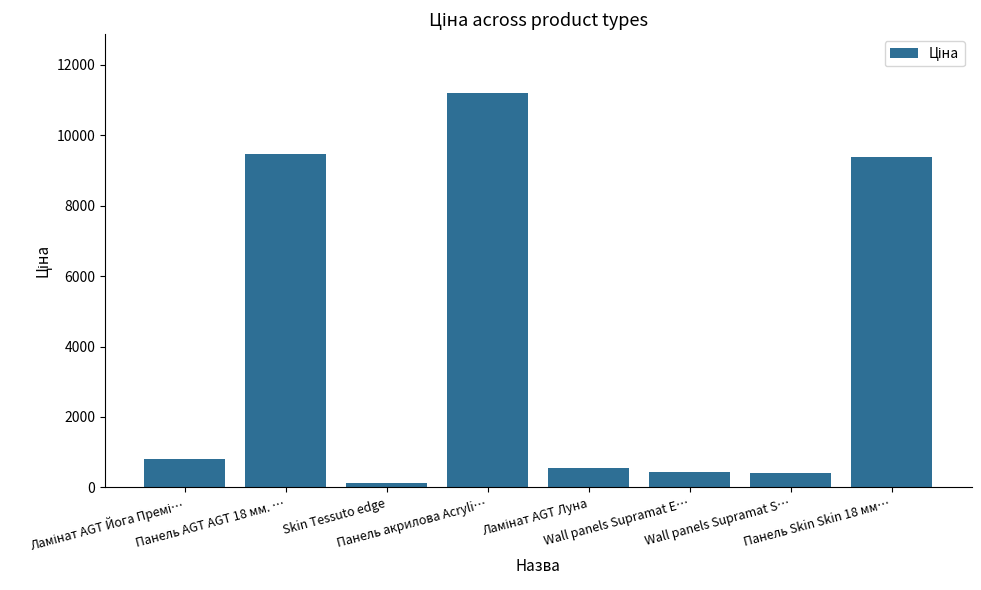

What is the average value?

4047.9